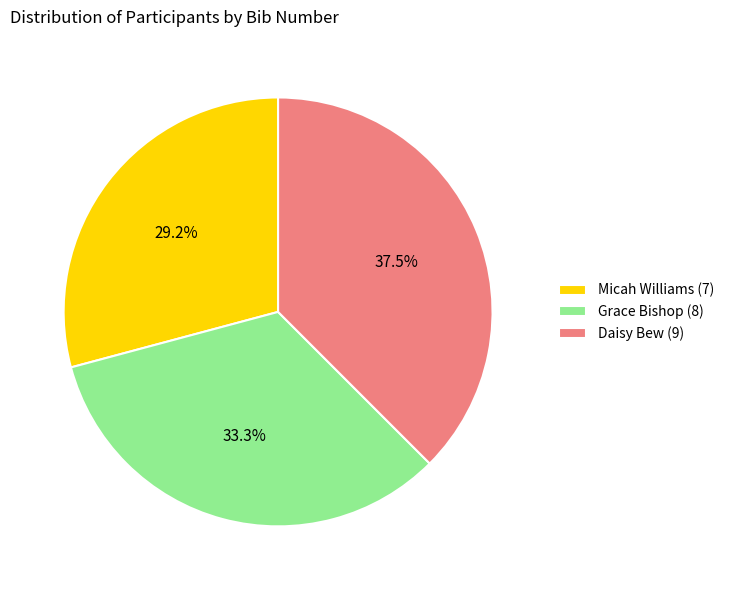

Count the number of slices in the pie.

3